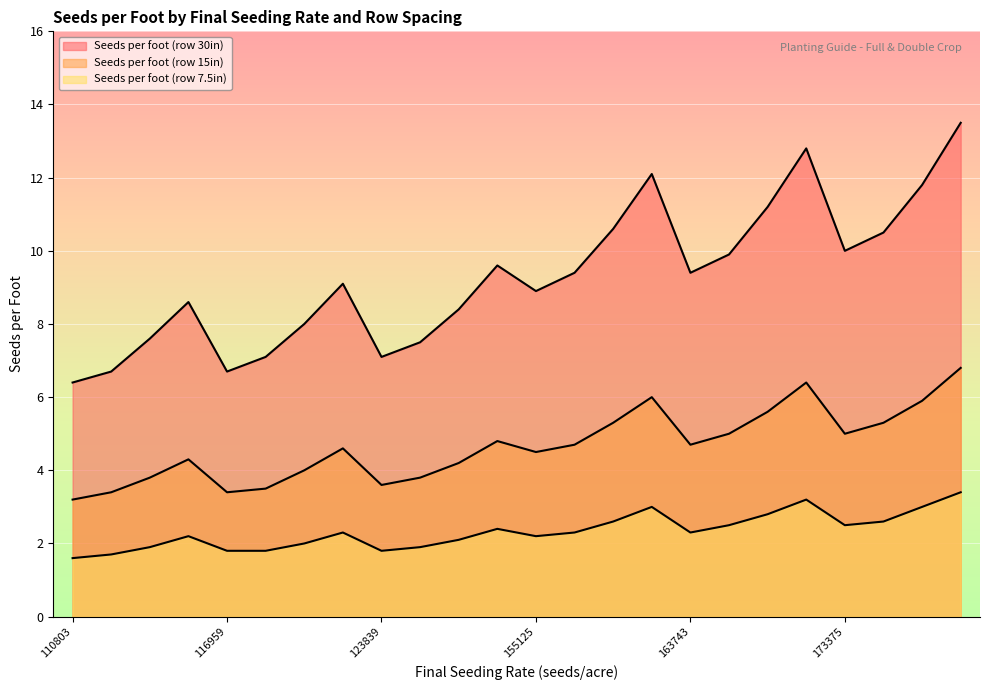

Does the chart display data point markers on the line(s)?

No